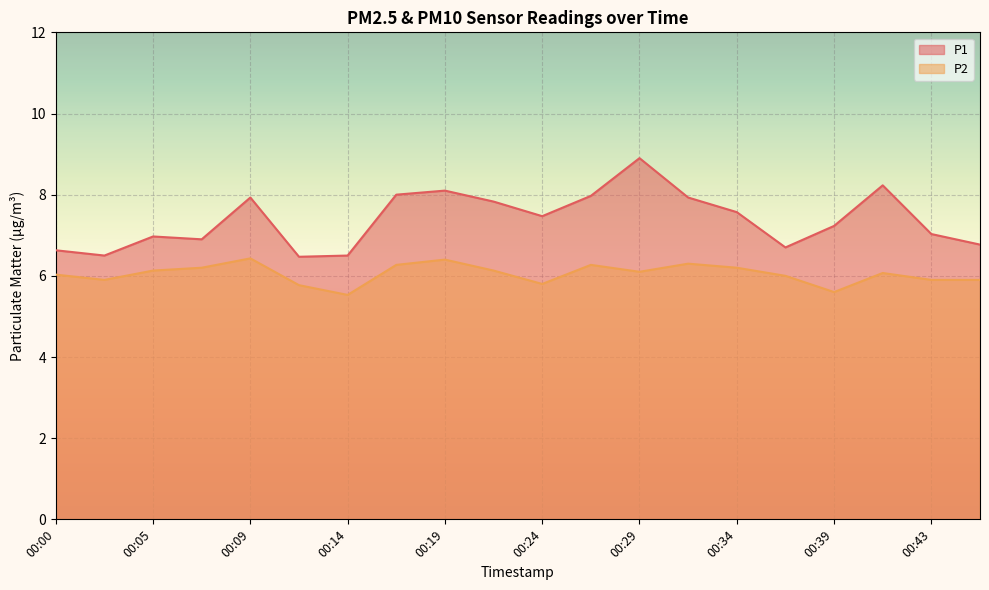

What is the sum of the P2 values at 00:41 and 00:05?

12.2